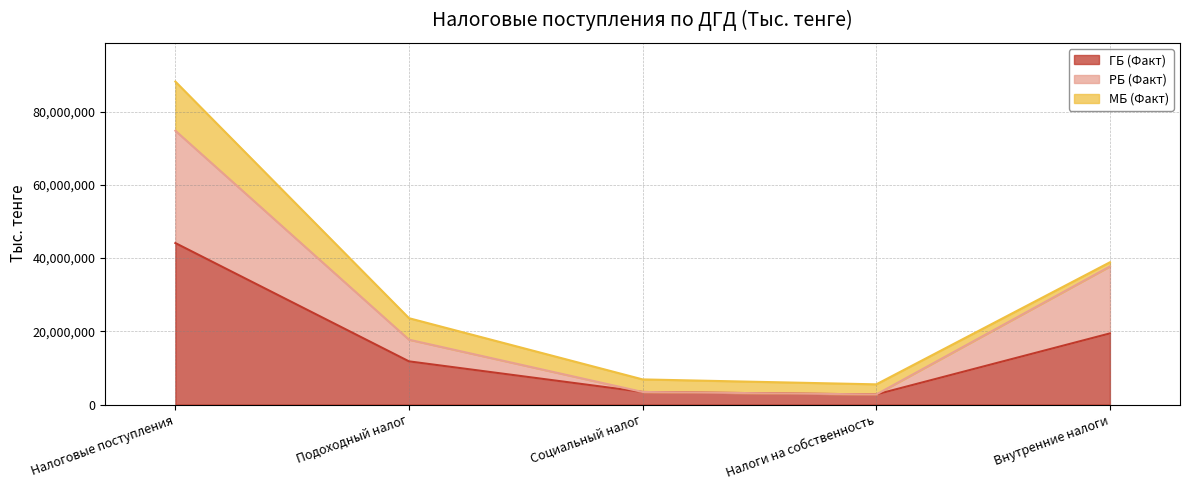

What is the value of the ГБ (Факт) point at the 4th from the left?

2756208